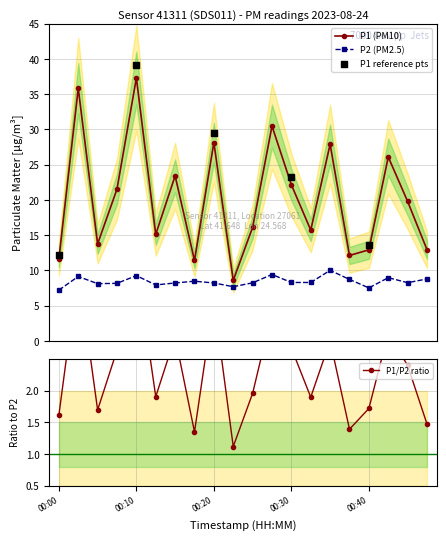

What is the minimum value for P2 (PM2.5)?

7.2